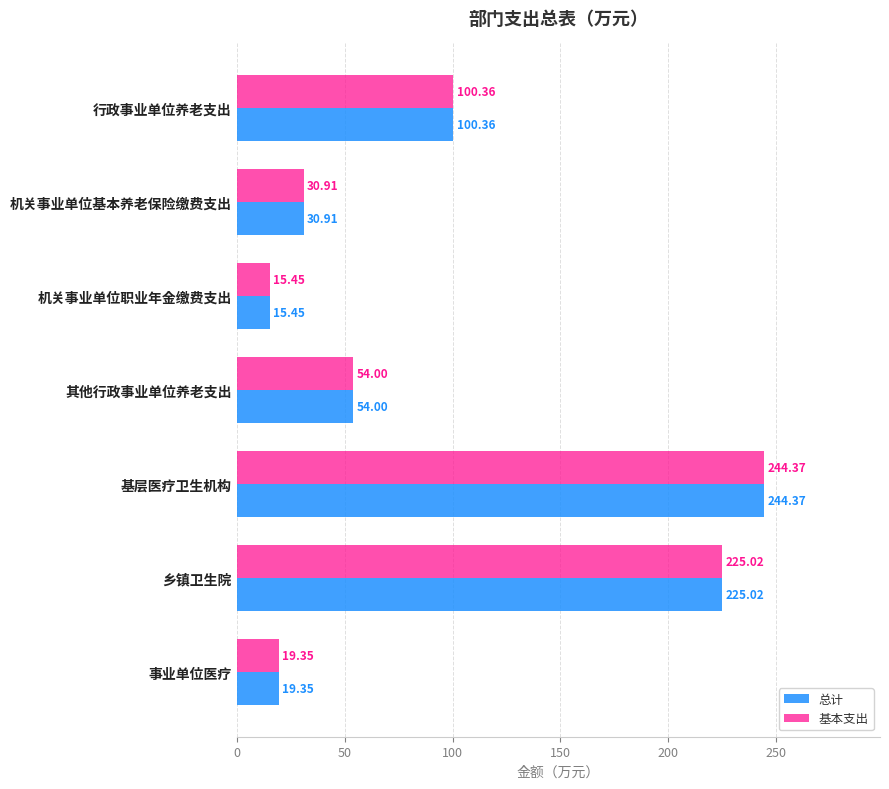

What is the total value across all series at 机关事业单位基本养老保险缴费支出?

61.8